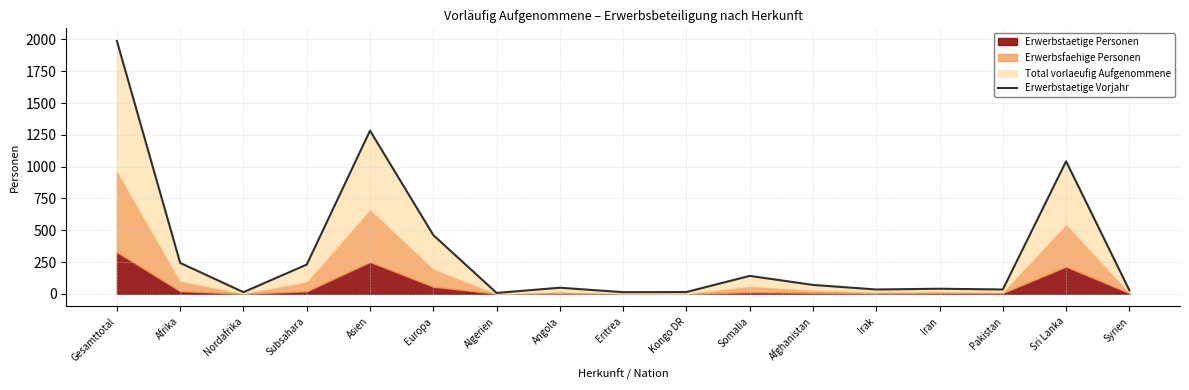

Does the chart display data point markers on the line(s)?

No